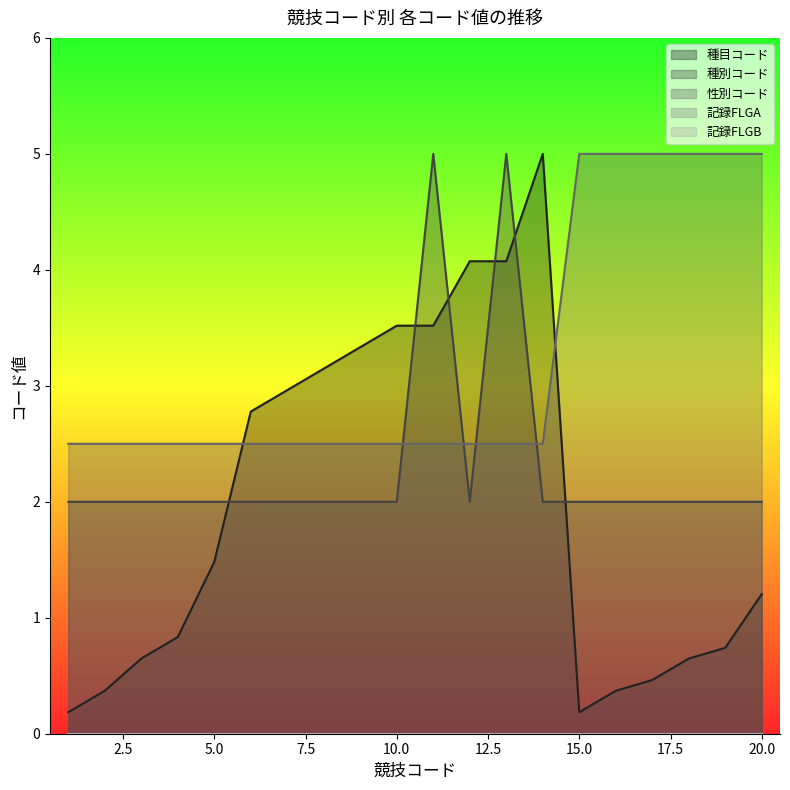

Is it true that 種別コード equals 7.3 at 13?

False